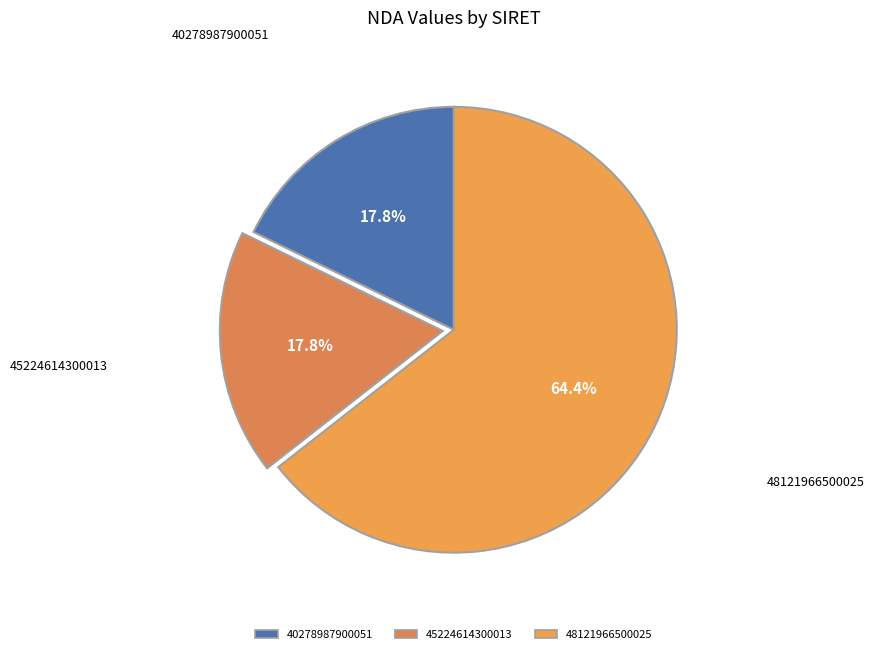

True or false: 48121966500025 accounts for 51% of the total.

False